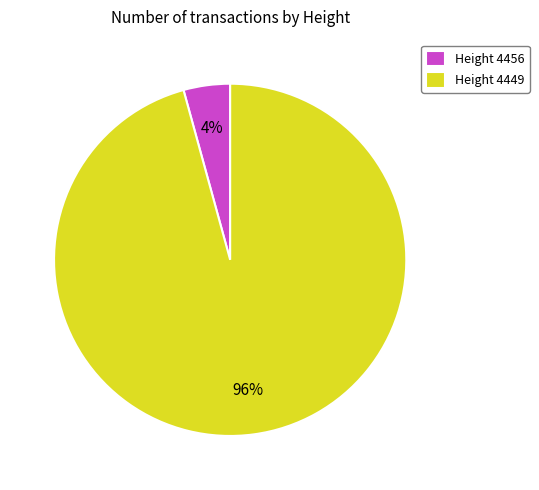

Is it true that Height 4456 is 4% of the pie?

True